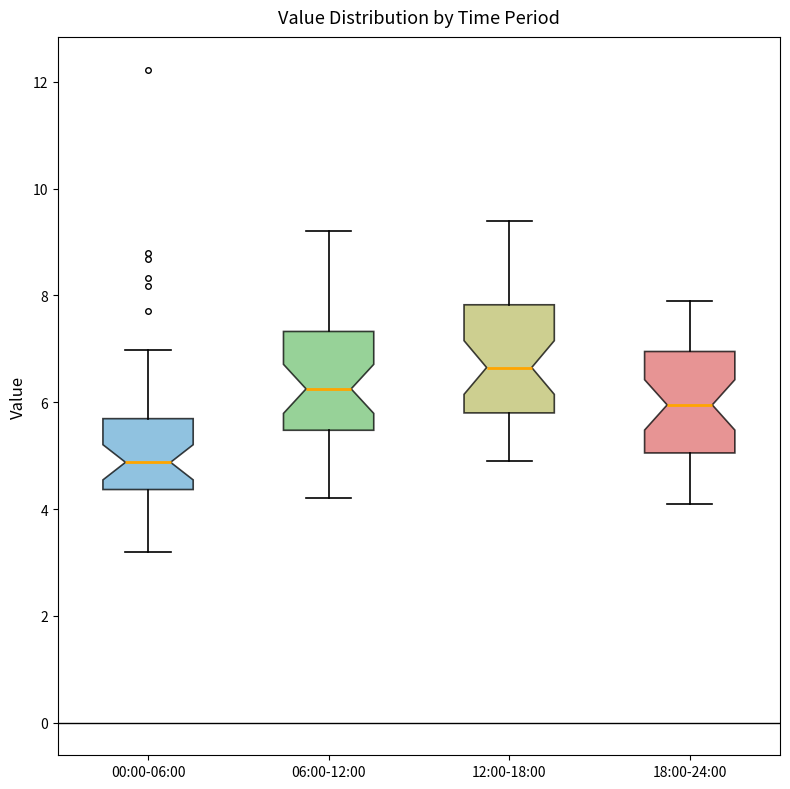

Where does the lower whisker of the box for 18:00-24:00 end on the y-axis? The values are not printed on the chart, so give them approximately, as read against the axis.

4.2